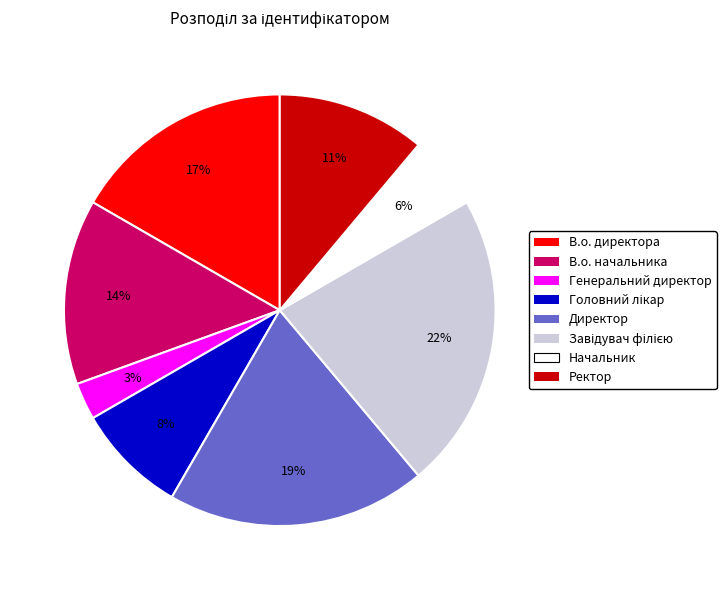

Which category has the smallest portion of the pie?

Генеральний директор